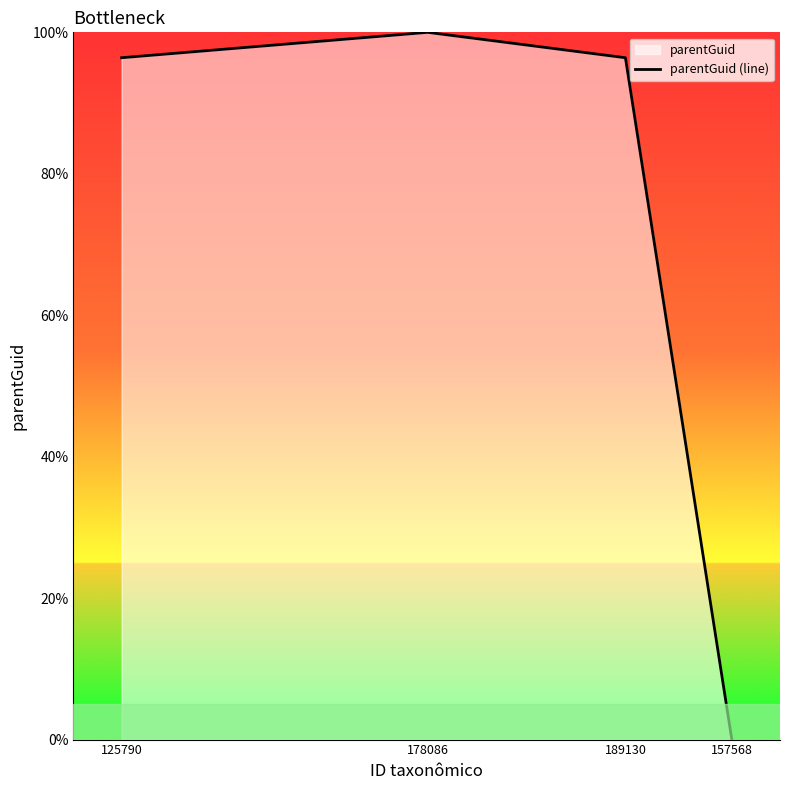

List the labels in order of value, smallest first.

157568, 125790, 189130, 178086